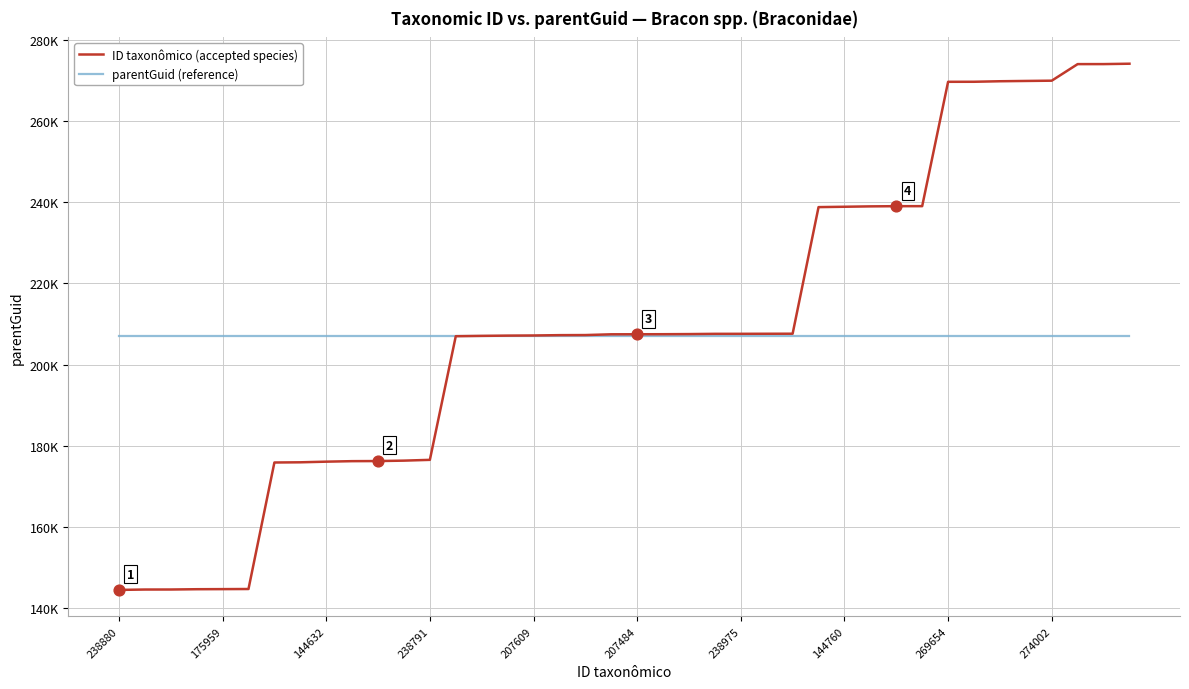

At which category is the sum across all series the highest?

39